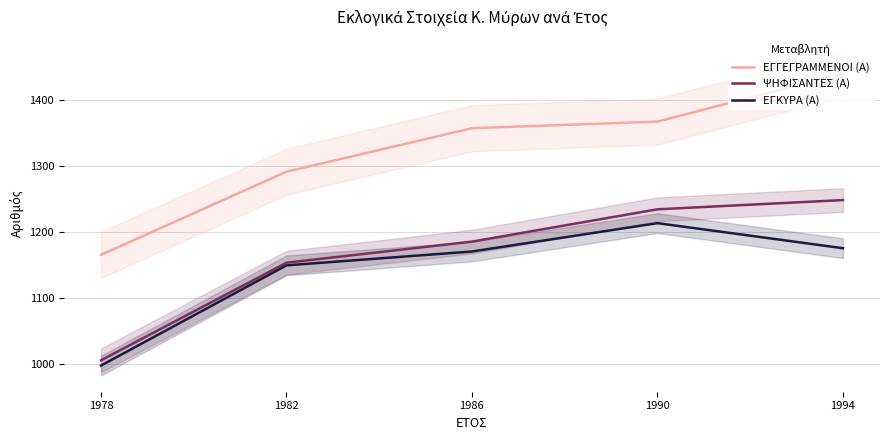

What is the value of the ΕΓΚΥΡΑ (Α) point at the 3rd from the left?

1170